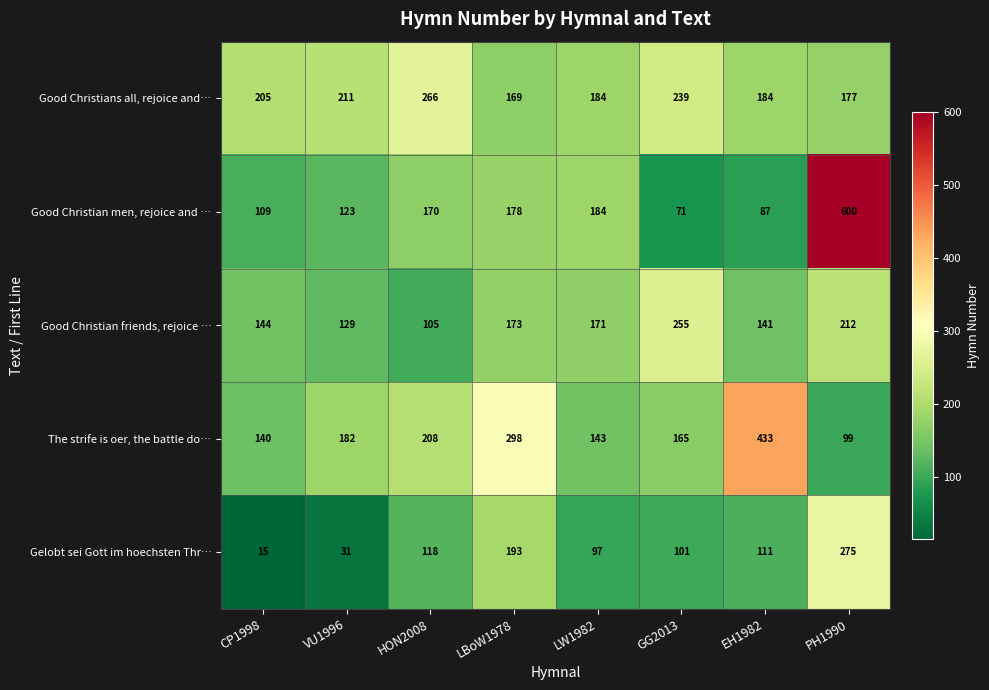

Where does the Gelobt sei Gott im hoechsten Thr… series first go above 111?

HON2008